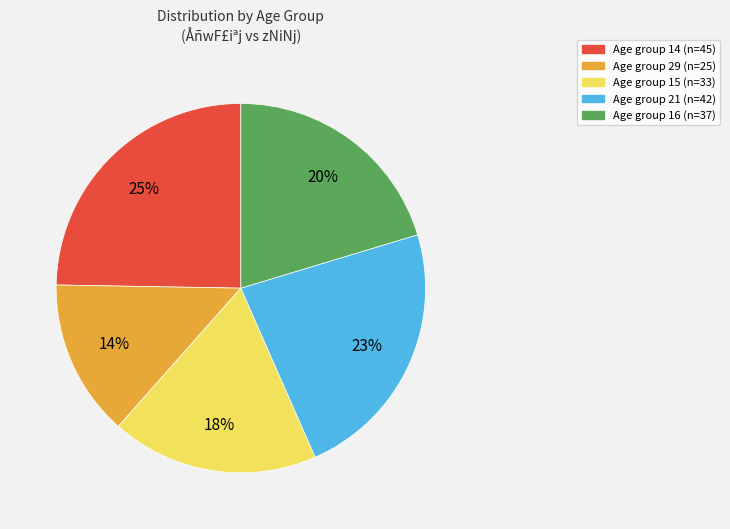

To the nearest percent, what is the difference between the largest and smallest slice percentages?

11%